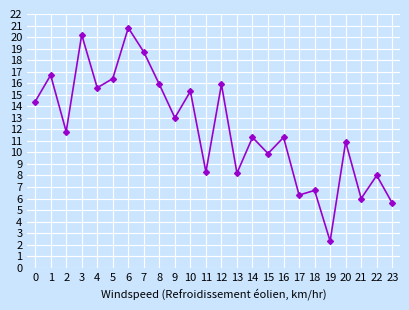

What is the ratio of the value at 7 to the value at 22?

2.3